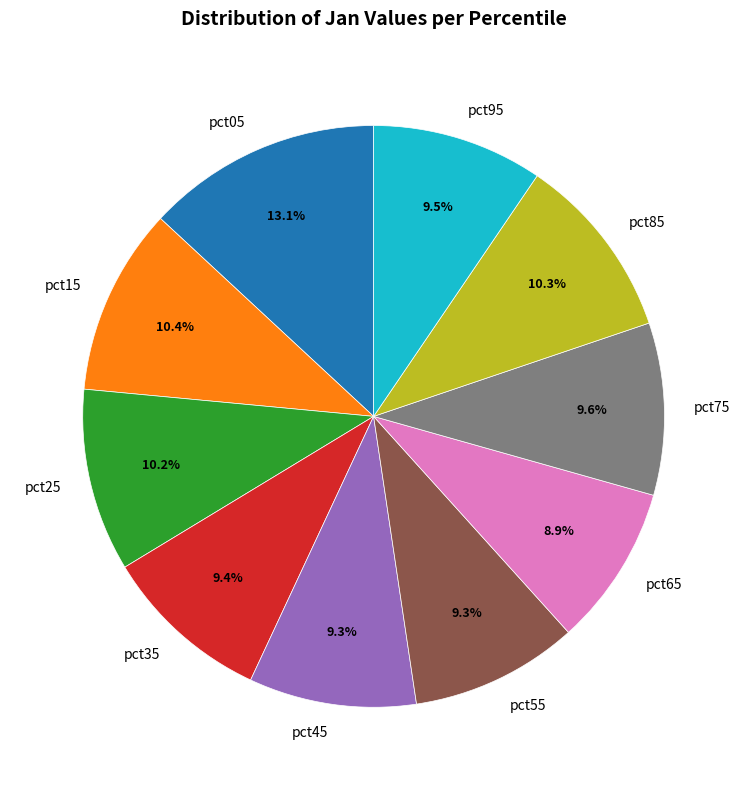

To the nearest percent, what portion does pct35 represent?

9%